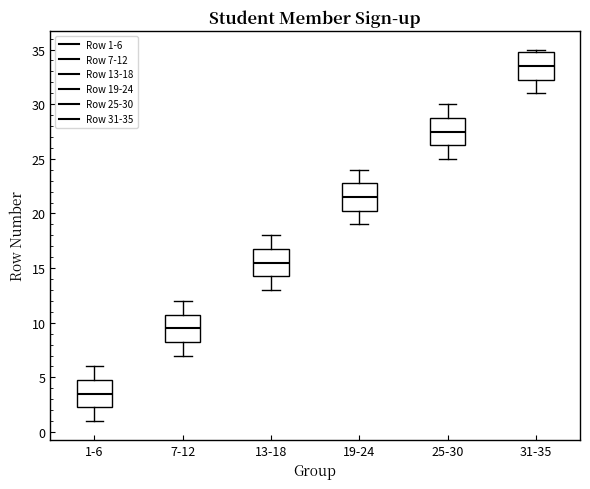

Reading left to right, read every box against the y-axis: the position of its median line, the range the box covers, and the ends of its whiskers. The values are not printed on the chart, so give them approximately, as read against the axis.

1-6: median 3.5, box 2.5 to 5.0, whiskers 1.0 to 6.0
7-12: median 9.5, box 8.5 to 11.0, whiskers 7.0 to 12.0
13-18: median 15.5, box 14.5 to 17.0, whiskers 13.0 to 18.0
19-24: median 21.5, box 20.5 to 23.0, whiskers 19.0 to 24.0
25-30: median 27.5, box 26.5 to 29.0, whiskers 25.0 to 30.0
31-35: median 33.5, box 32.5 to 35.0, whiskers 31.0 to 35.0 (just above the box's upper edge)